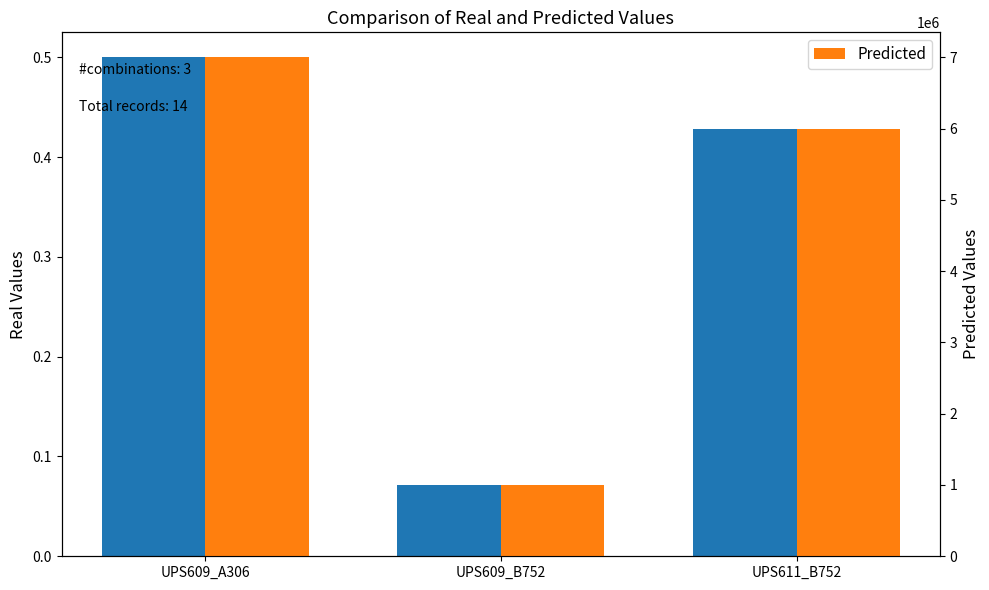

How many categories are shown in the chart?

3